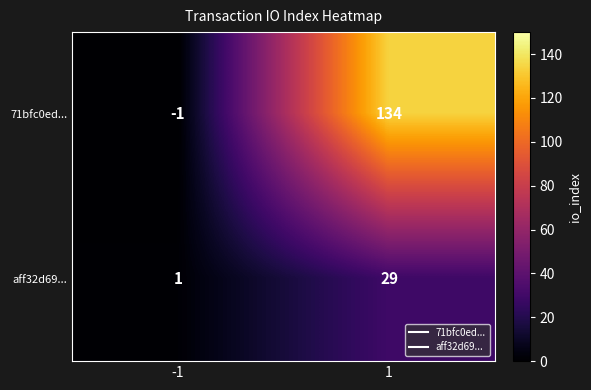

List the series in order of their overall mean, lowest first.

aff32d69..., 71bfc0ed...